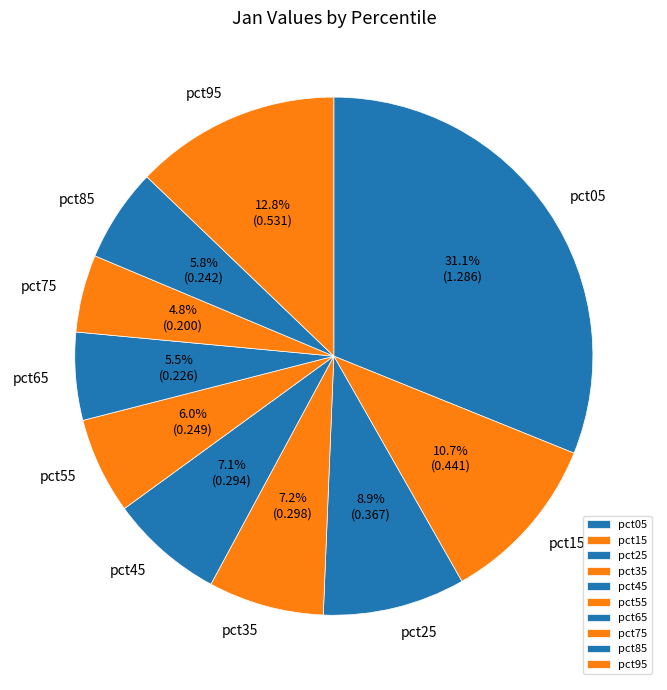

Between pct25 and pct15, which is larger?

pct15